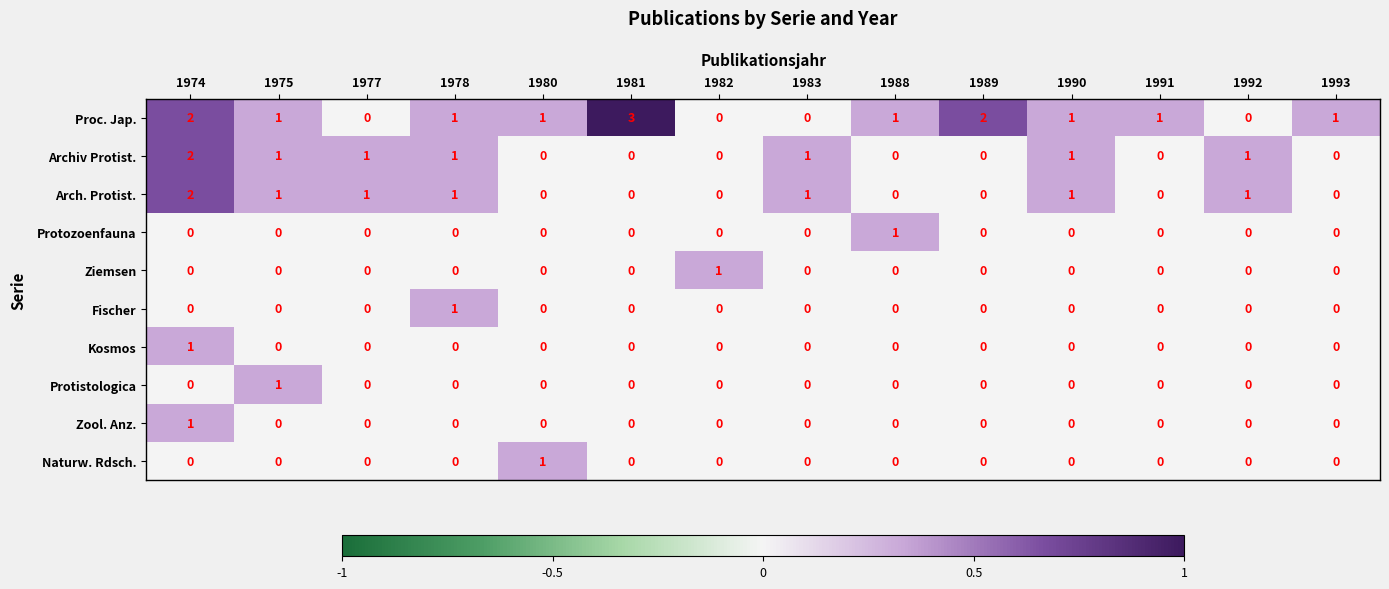

What is the total value across all series at 1981?

3